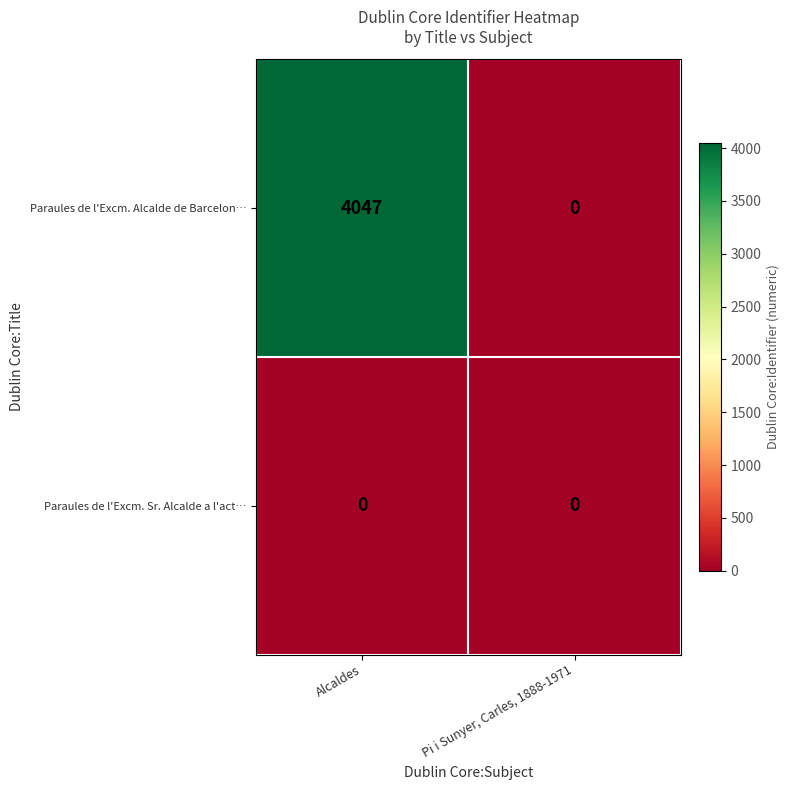

Which series has the widest spread of values?

Paraules de l'Excm. Alcalde de Barcelon…